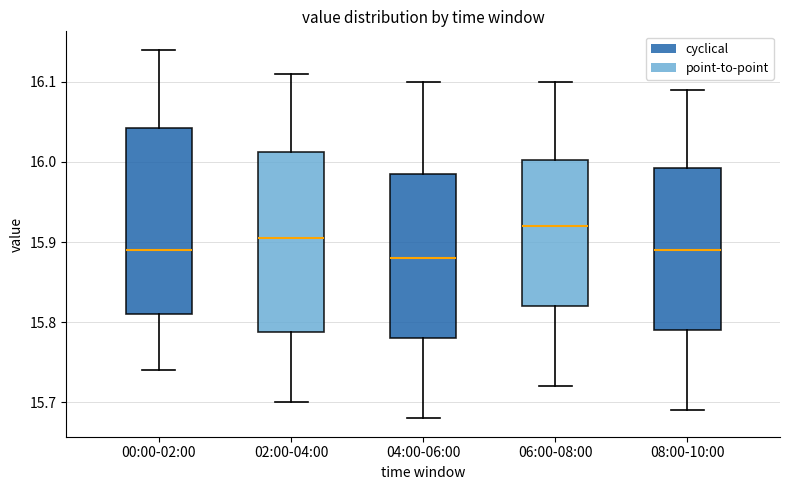

Reading left to right, read every box against the y-axis: the position of its median line, the range the box covers, and the ends of its whiskers. The values are not printed on the chart, so give them approximately, as read against the axis.

00:00-02:00: median 15.89, box 15.81 to 16.04, whiskers 15.74 to 16.14
02:00-04:00: median 15.91, box 15.79 to 16.01, whiskers 15.70 to 16.11
04:00-06:00: median 15.88, box 15.78 to 15.99, whiskers 15.68 to 16.10
06:00-08:00: median 15.92, box 15.82 to 16.00, whiskers 15.72 to 16.10
08:00-10:00: median 15.89, box 15.79 to 15.99, whiskers 15.69 to 16.09